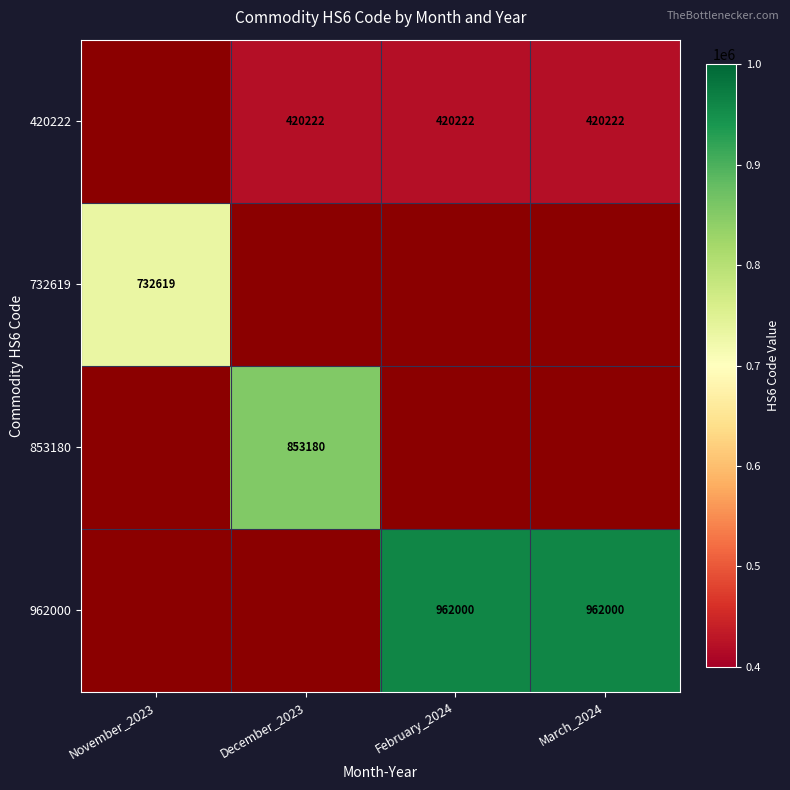

Which has a higher value, November_2023 or February_2024?

February_2024